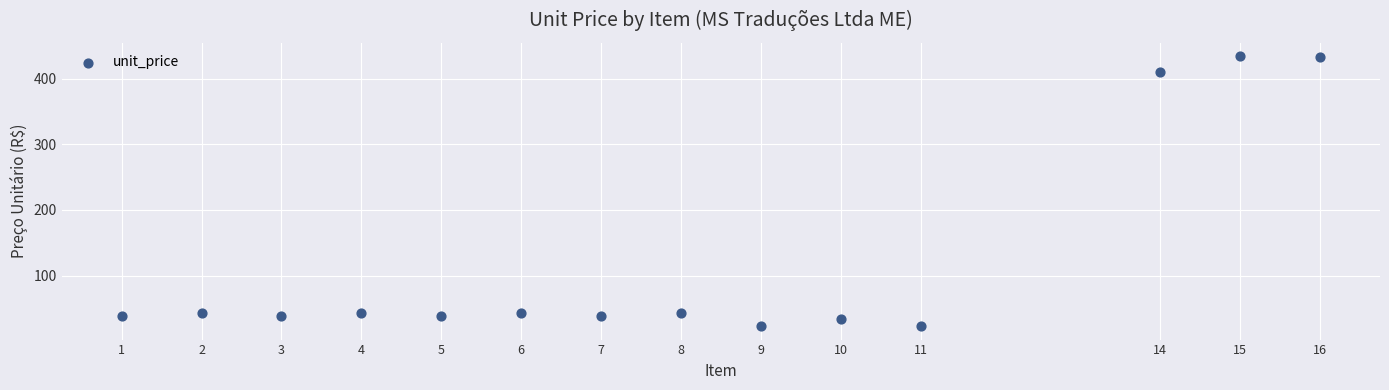

What is the range of Y values (max minus min)?

411.0